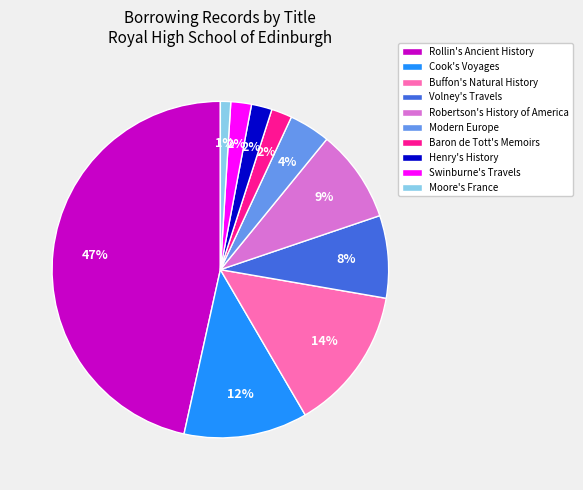

Is Robertson's History of America the majority of the pie?

No